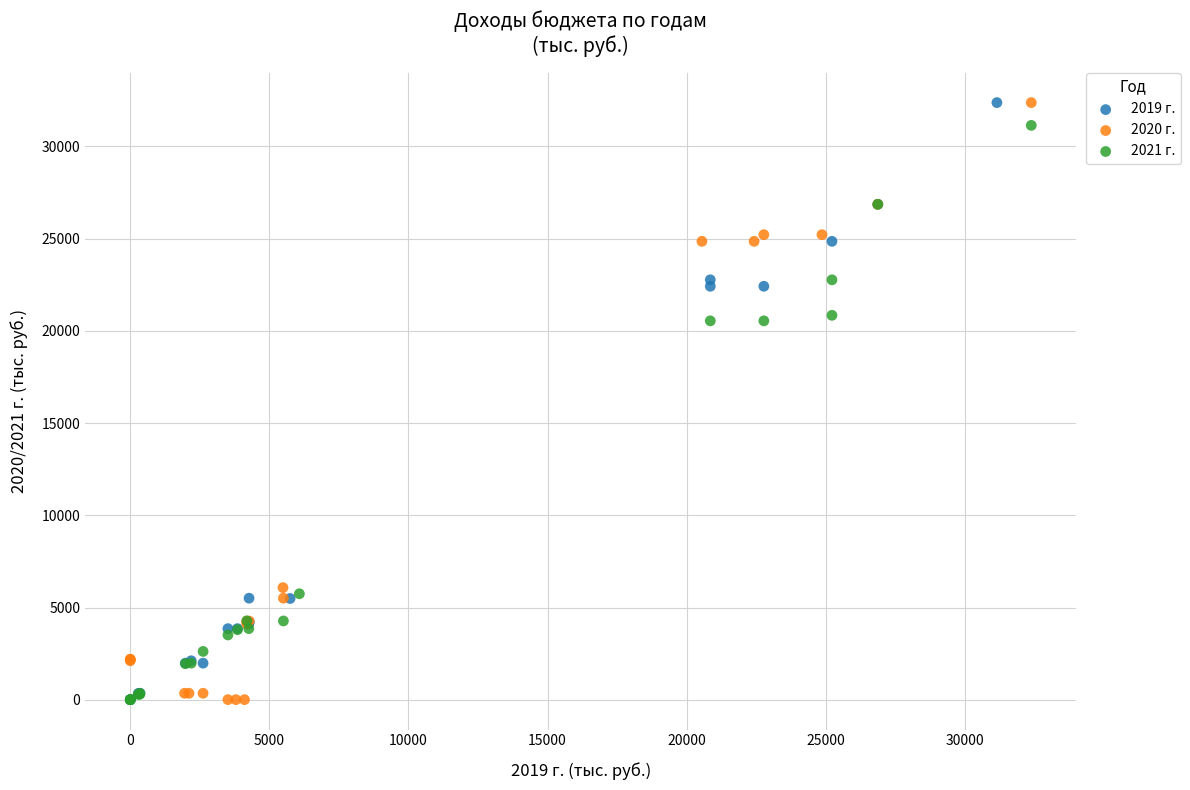

Which series has the largest Y range (max minus min)?

2019 г.